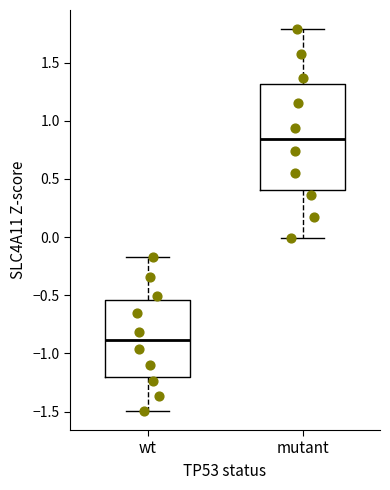

Reading left to right, transcribe this box plot: for each box, give where its median line is, the range the box spans, and where its two whiskers end, as read against the y-axis. The values are not printed on the chart, so give them approximately, as read against the axis.

wt: median -0.90, box -1.20 to -0.55, whiskers -1.50 to -0.15
mutant: median 0.85, box 0.40 to 1.30, whiskers 0.00 to 1.80